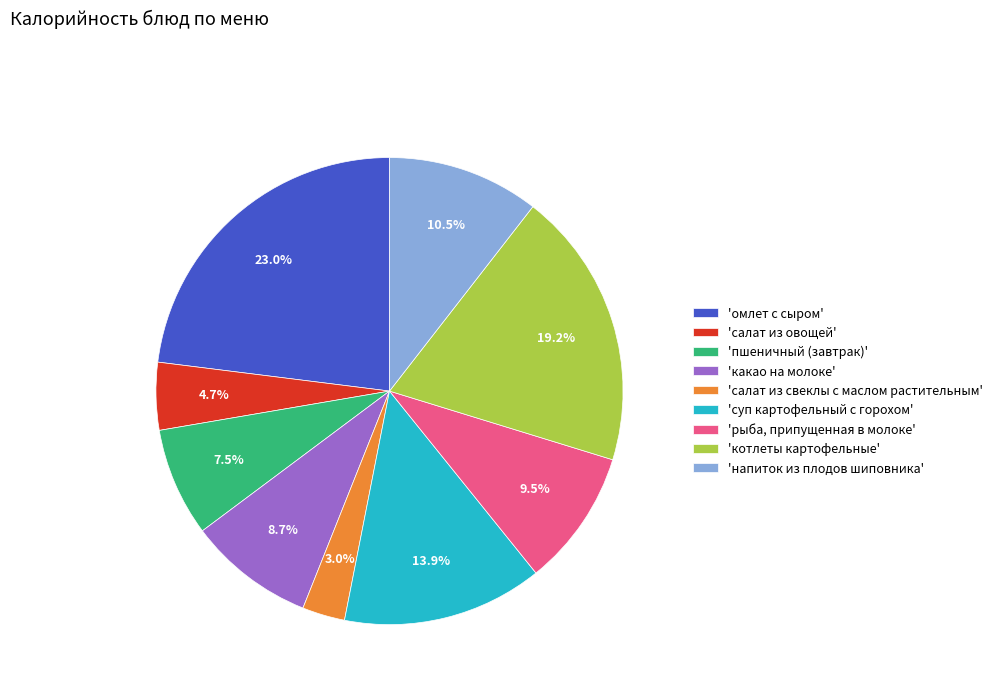

What percentage do 'салат из овощей' and 'суп картофельный с горохом' together represent?

18.6%